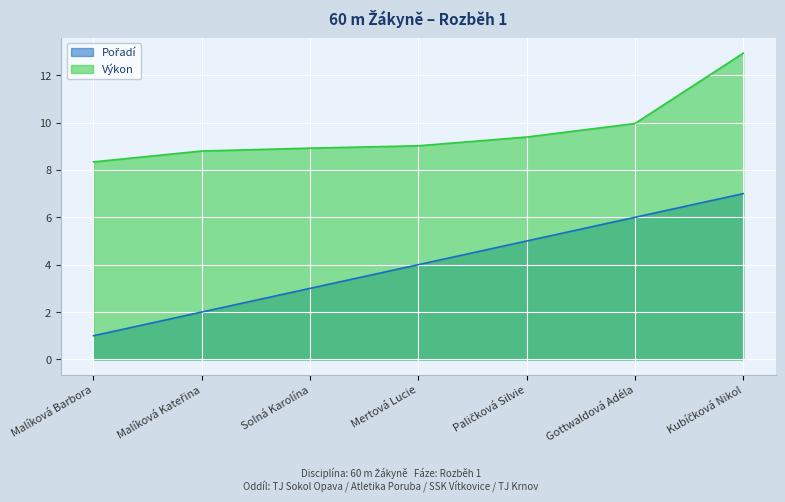

Rank the series at Malíková Kateřina from highest to lowest value.

Výkon, Pořadí